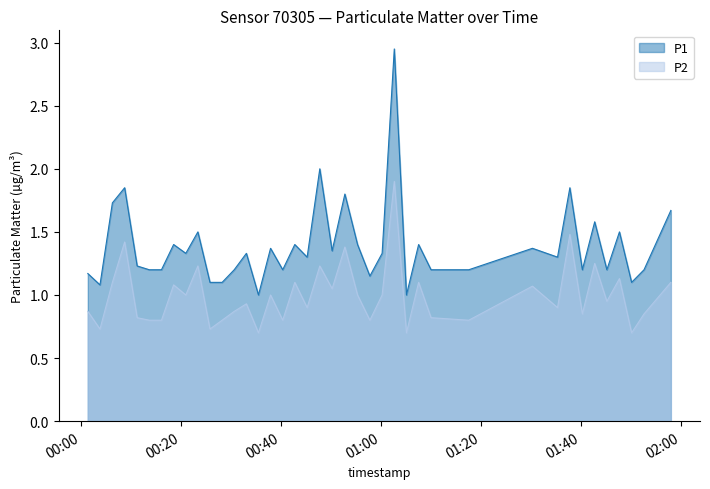

What position from the right is 2022-09-21T00:06:16?

38